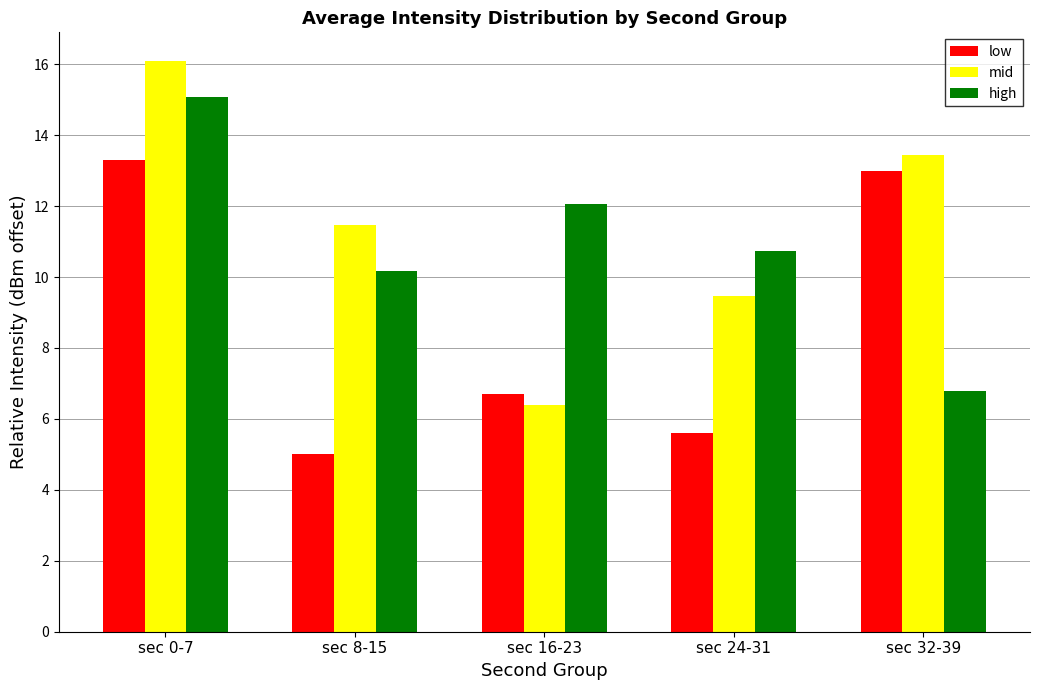

What position from the right is sec 8-15?

4